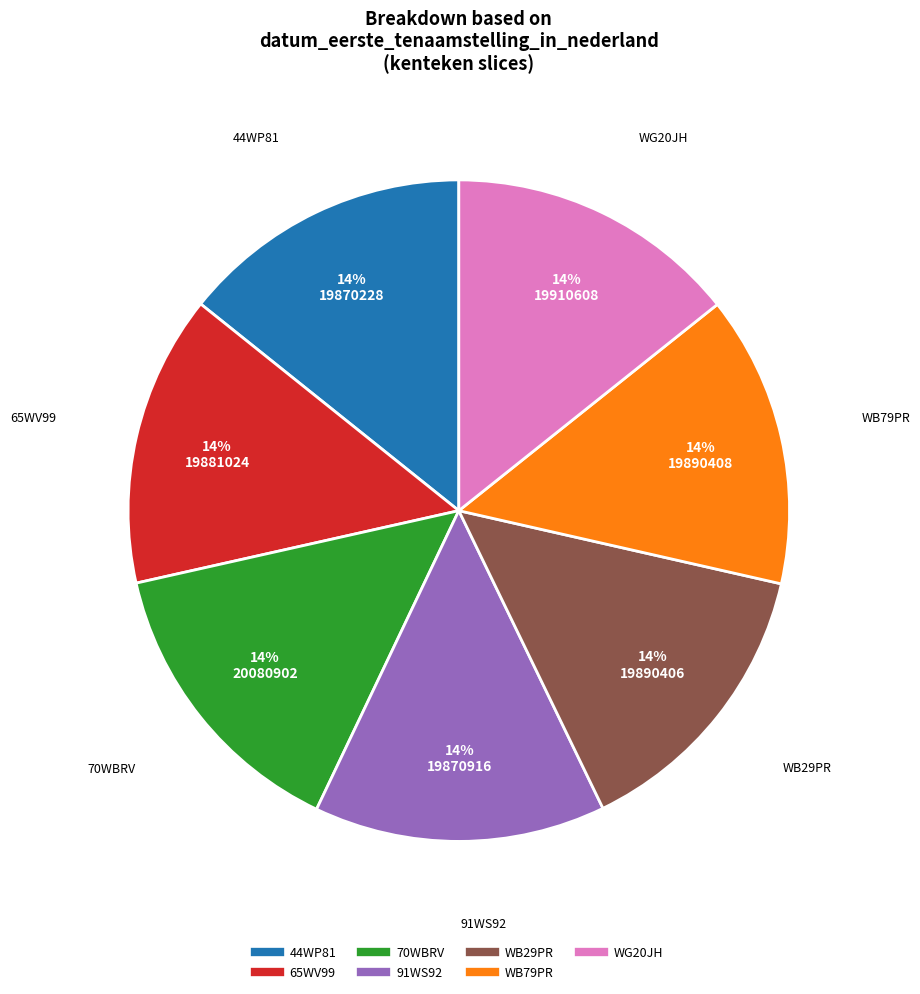

The 91WS92 slice represents 23% of the pie. True or false?

False